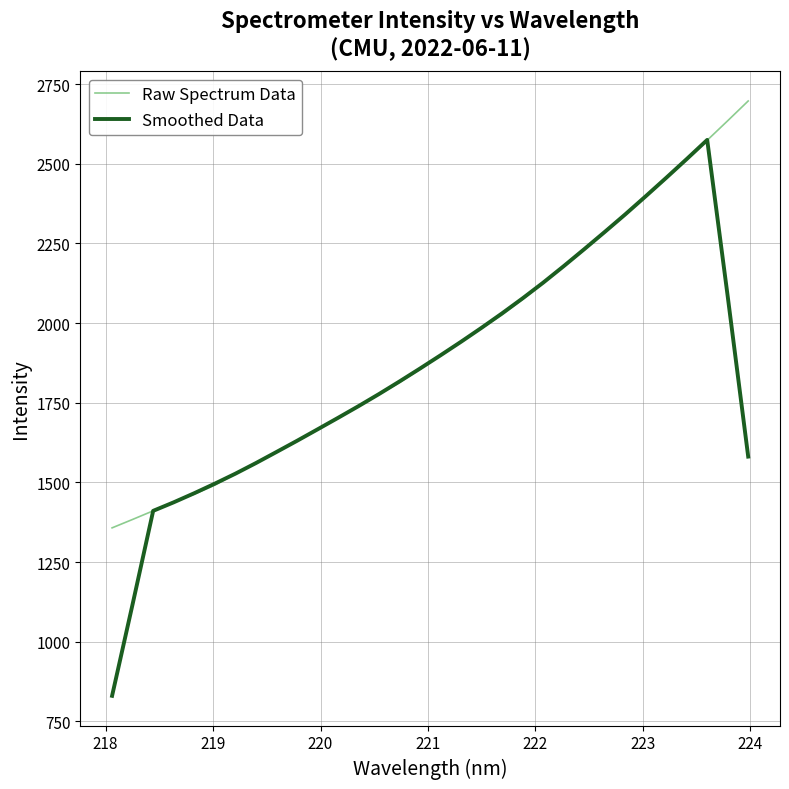

What is the minimum value for Smoothed Data?

830.5